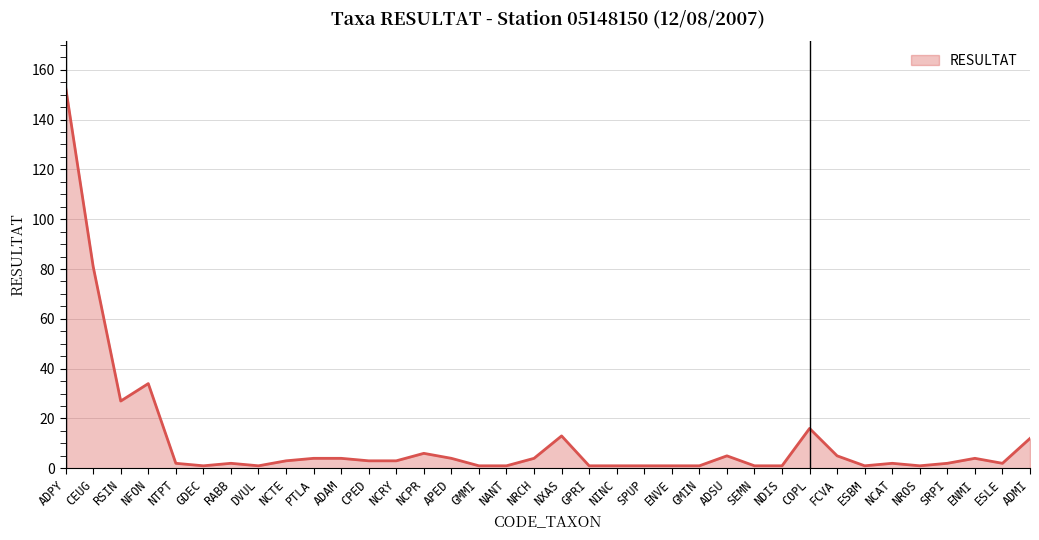

At which category does the data reach its first local peak?

NFON